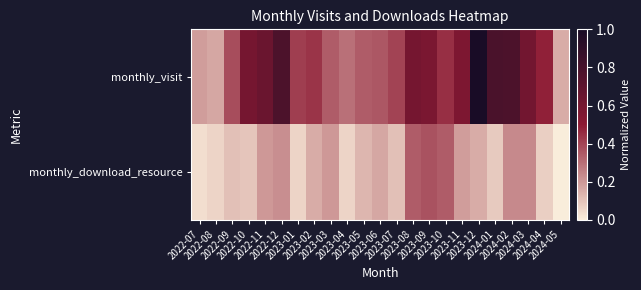

What is the maximum value shown in the chart?

1.0